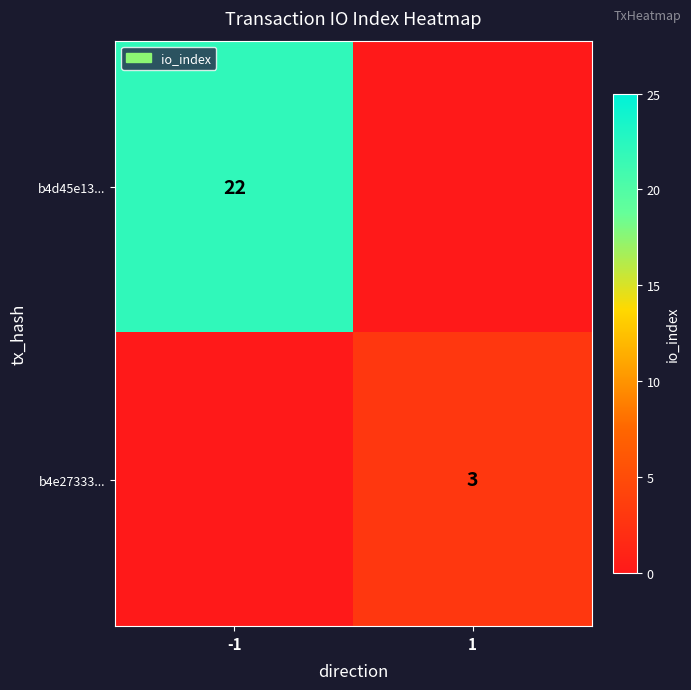

How many distinct data groups are displayed?

2